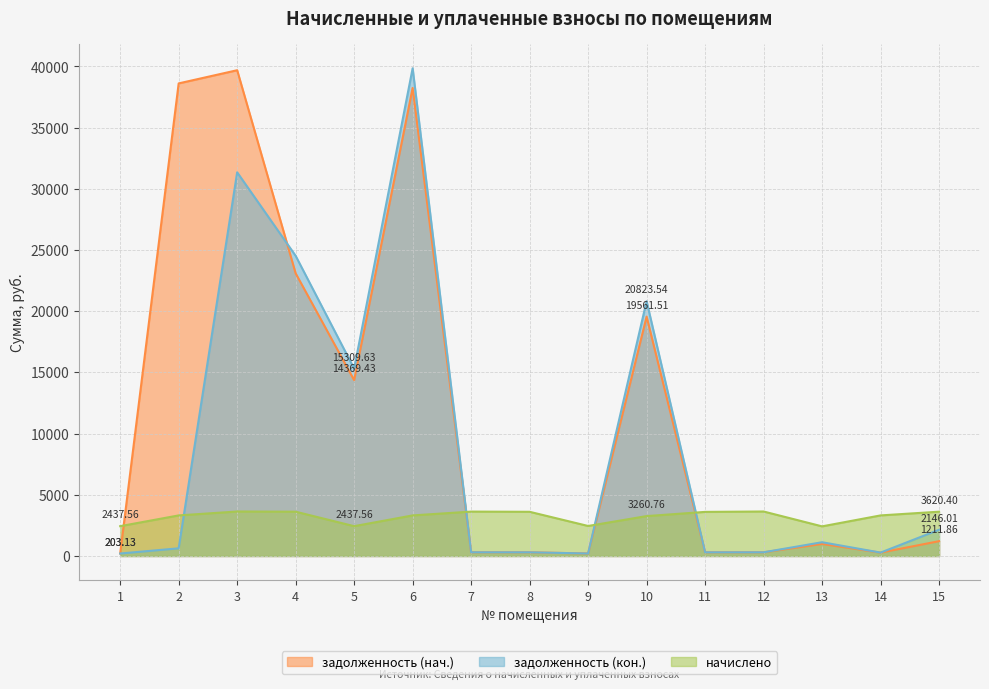

At which category does начислено reach its first local valley?

5